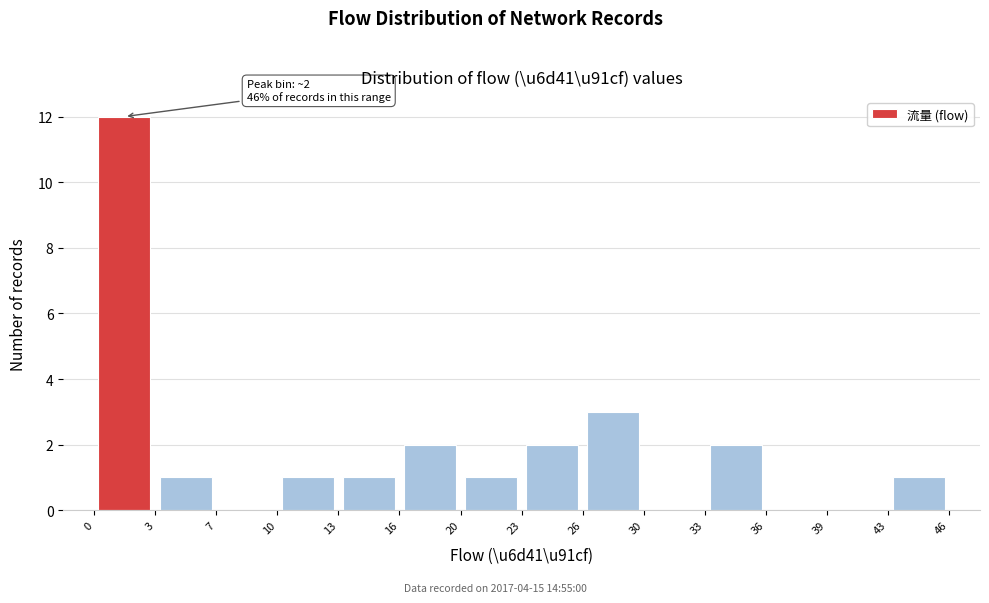

Which range on the x-axis has the tallest bar?

0 to 3